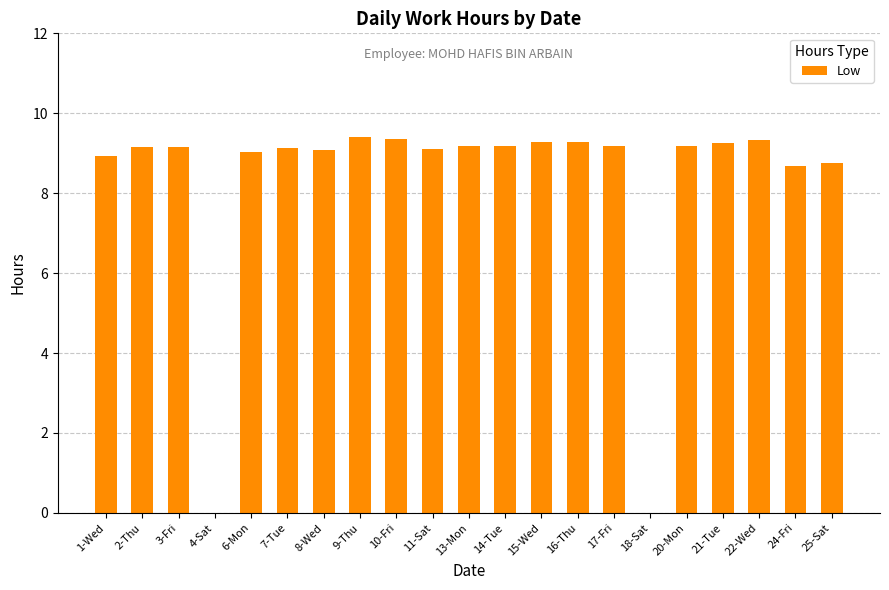

The chart shows a value of 9.1 at 11-Sat. True or false?

True